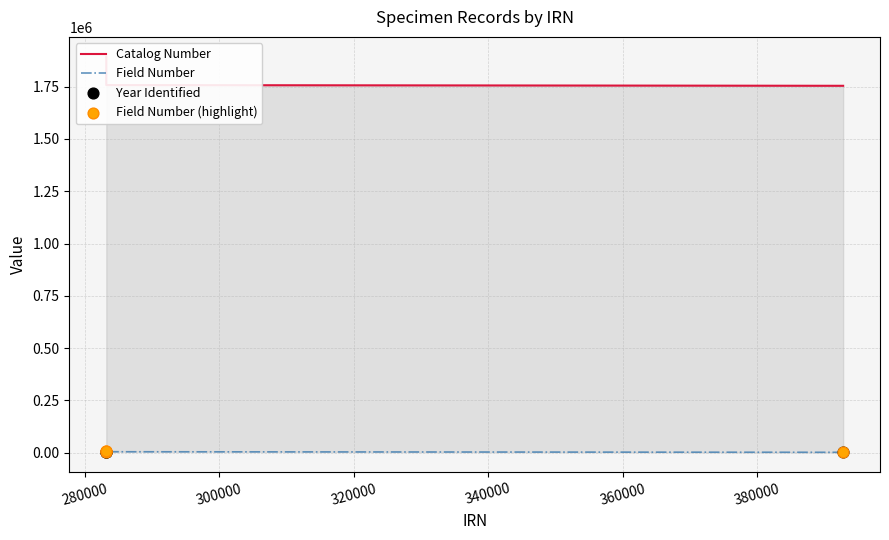

Which series contains the lowest Y value?

Year Identified